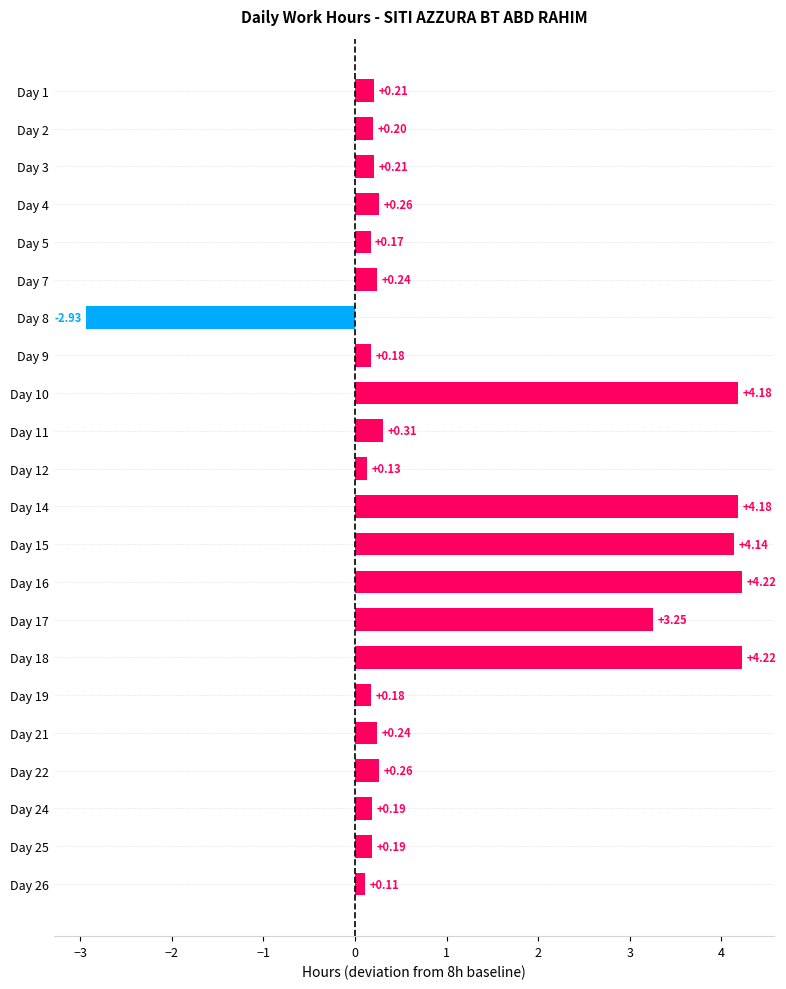

Between Day 9 and Day 11, which is larger?

Day 11